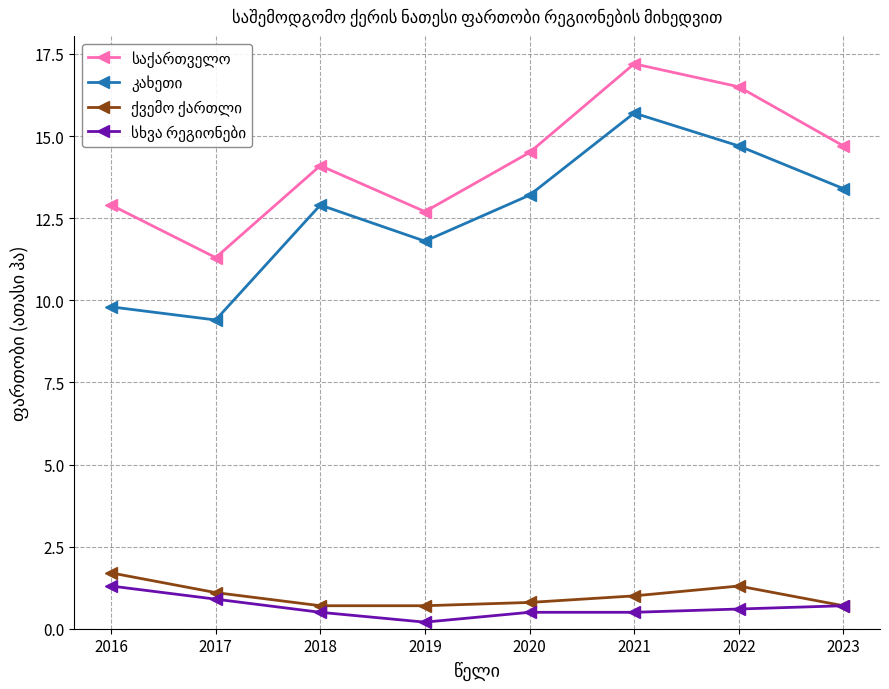

At how many categories does at least one series exceed 7?

8